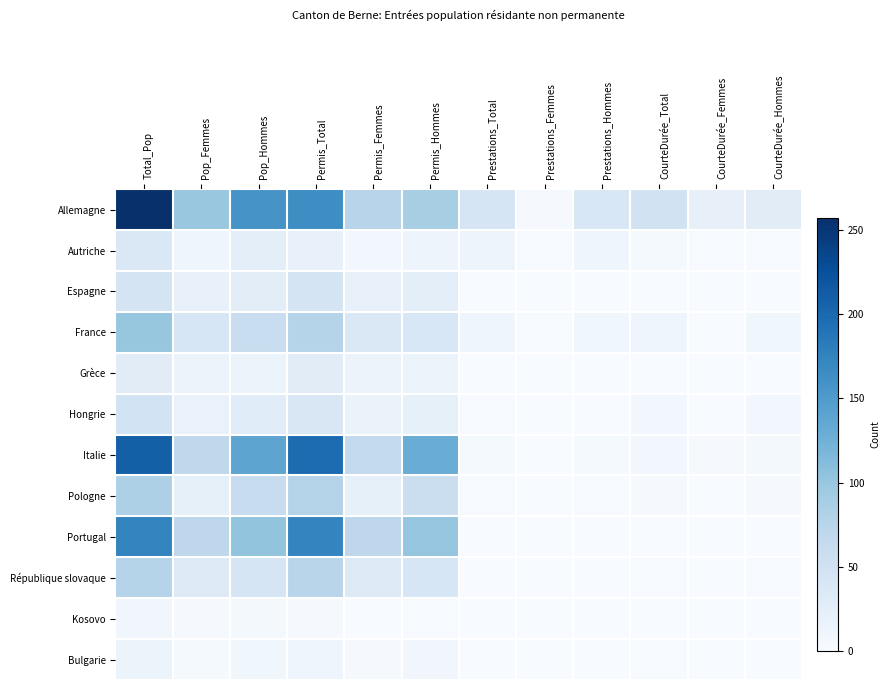

Reading left to right, list all the values displayed in this chart.

Allemagne: Total_Pop=257	Pop_Femmes=100	Pop_Hommes=157	Permis_Total=164	Permis_Femmes=76	Permis_Hommes=88	Prestations_Total=43	Prestations_Femmes=3	Prestations_Hommes=40	CourteDurée_Total=50	CourteDurée_Femmes=21	CourteDurée_Hommes=29
Autriche: Total_Pop=37	Pop_Femmes=11	Pop_Hommes=26	Permis_Total=20	Permis_Femmes=7	Permis_Hommes=13	Prestations_Total=13	Prestations_Femmes=2	Prestations_Hommes=11	CourteDurée_Total=4	CourteDurée_Femmes=2	CourteDurée_Hommes=2
Espagne: Total_Pop=46	Pop_Femmes=19	Pop_Hommes=27	Permis_Total=45	Permis_Femmes=19	Permis_Hommes=26	Prestations_Total=0	Prestations_Femmes=0	Prestations_Hommes=0	CourteDurée_Total=1	CourteDurée_Femmes=0	CourteDurée_Hommes=1
France: Total_Pop=101	Pop_Femmes=41	Pop_Hommes=60	Permis_Total=78	Permis_Femmes=38	Permis_Hommes=40	Prestations_Total=12	Prestations_Femmes=2	Prestations_Hommes=10	CourteDurée_Total=11	CourteDurée_Femmes=1	CourteDurée_Hommes=10
Grèce: Total_Pop=29	Pop_Femmes=15	Pop_Hommes=14	Permis_Total=29	Permis_Femmes=15	Permis_Hommes=14	Prestations_Total=0	Prestations_Femmes=0	Prestations_Hommes=0	CourteDurée_Total=0	CourteDurée_Femmes=0	CourteDurée_Hommes=0
Hongrie: Total_Pop=48	Pop_Femmes=18	Pop_Hommes=30	Permis_Total=39	Permis_Femmes=17	Permis_Hommes=22	Prestations_Total=2	Prestations_Femmes=1	Prestations_Hommes=1	CourteDurée_Total=7	CourteDurée_Femmes=0	CourteDurée_Hommes=7
Italie: Total_Pop=209	Pop_Femmes=70	Pop_Hommes=139	Permis_Total=197	Permis_Femmes=67	Permis_Hommes=130	Prestations_Total=4	Prestations_Femmes=0	Prestations_Hommes=4	CourteDurée_Total=8	CourteDurée_Femmes=3	CourteDurée_Hommes=5
Pologne: Total_Pop=84	Pop_Femmes=22	Pop_Hommes=62	Permis_Total=79	Permis_Femmes=22	Permis_Hommes=57	Prestations_Total=2	Prestations_Femmes=0	Prestations_Hommes=2	CourteDurée_Total=3	CourteDurée_Femmes=0	CourteDurée_Hommes=3
Portugal: Total_Pop=174	Pop_Femmes=71	Pop_Hommes=103	Permis_Total=173	Permis_Femmes=71	Permis_Hommes=102	Prestations_Total=1	Prestations_Femmes=0	Prestations_Hommes=1	CourteDurée_Total=0	CourteDurée_Femmes=0	CourteDurée_Hommes=0
République slovaque: Total_Pop=78	Pop_Femmes=34	Pop_Hommes=44	Permis_Total=75	Permis_Femmes=34	Permis_Hommes=41	Prestations_Total=1	Prestations_Femmes=0	Prestations_Hommes=1	CourteDurée_Total=2	CourteDurée_Femmes=0	CourteDurée_Hommes=2
Kosovo: Total_Pop=9	Pop_Femmes=3	Pop_Hommes=6	Permis_Total=3	Permis_Femmes=1	Permis_Hommes=2	Prestations_Total=0	Prestations_Femmes=0	Prestations_Hommes=0	CourteDurée_Total=0	CourteDurée_Femmes=0	CourteDurée_Hommes=0
Bulgarie: Total_Pop=14	Pop_Femmes=4	Pop_Hommes=10	Permis_Total=12	Permis_Femmes=3	Permis_Hommes=9	Prestations_Total=0	Prestations_Femmes=0	Prestations_Hommes=0	CourteDurée_Total=2	CourteDurée_Femmes=1	CourteDurée_Hommes=1